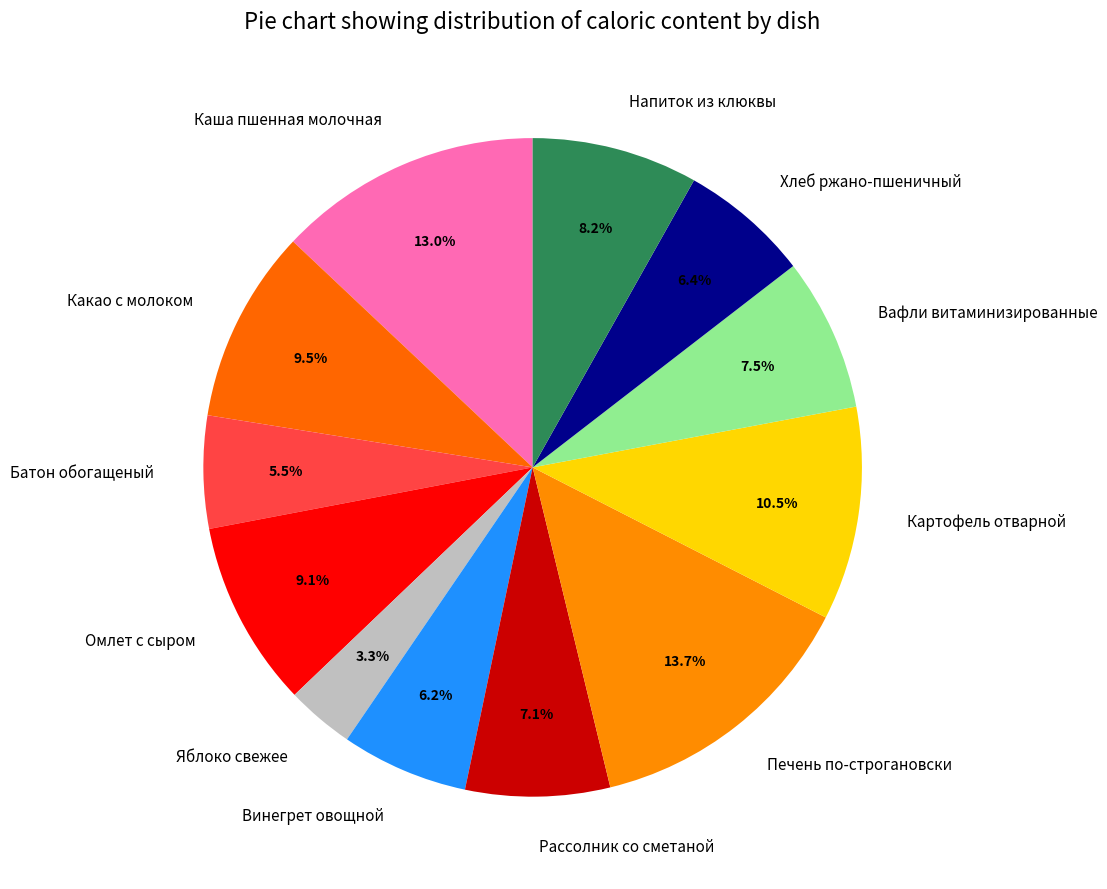

Does Каша пшенная молочная account for over 50% of the chart?

No